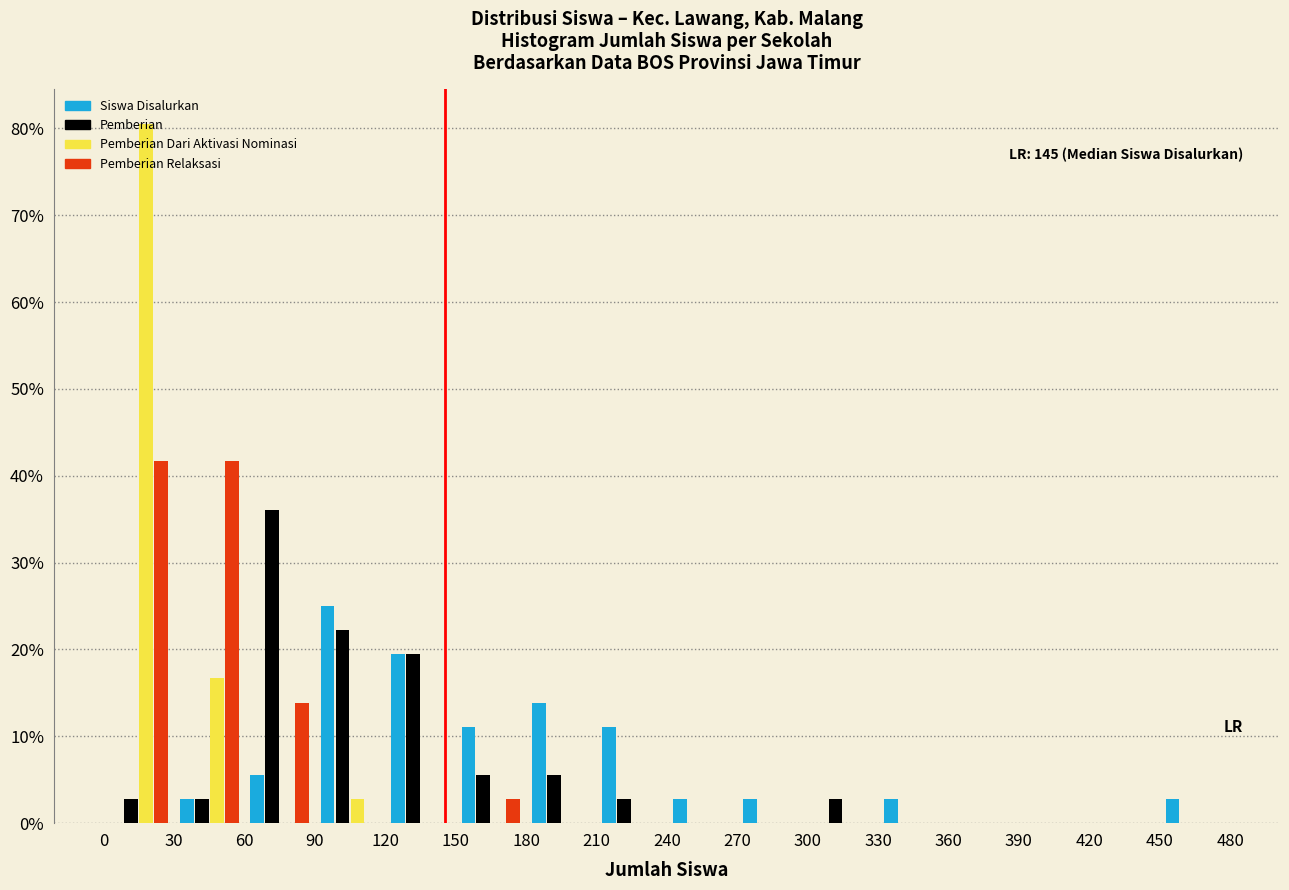

In the Pemberian series, which range on the x-axis has the tallest bar?

60 to 90